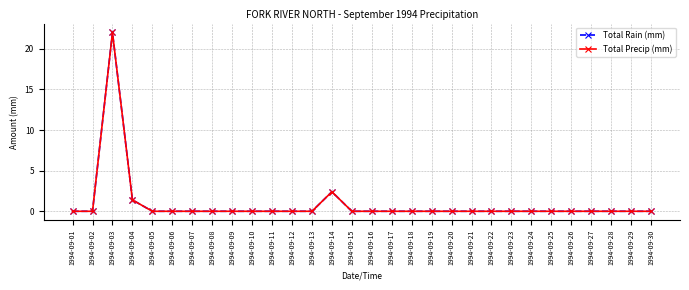

Is this an area chart (filled region under the line)?

No